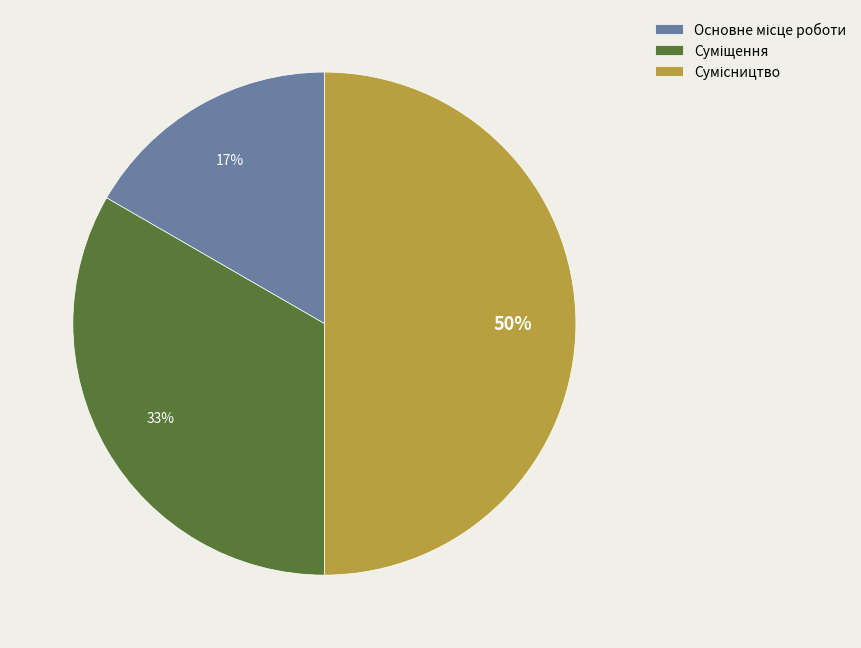

To the nearest percent, what is the difference between the largest and smallest slice percentages?

33%